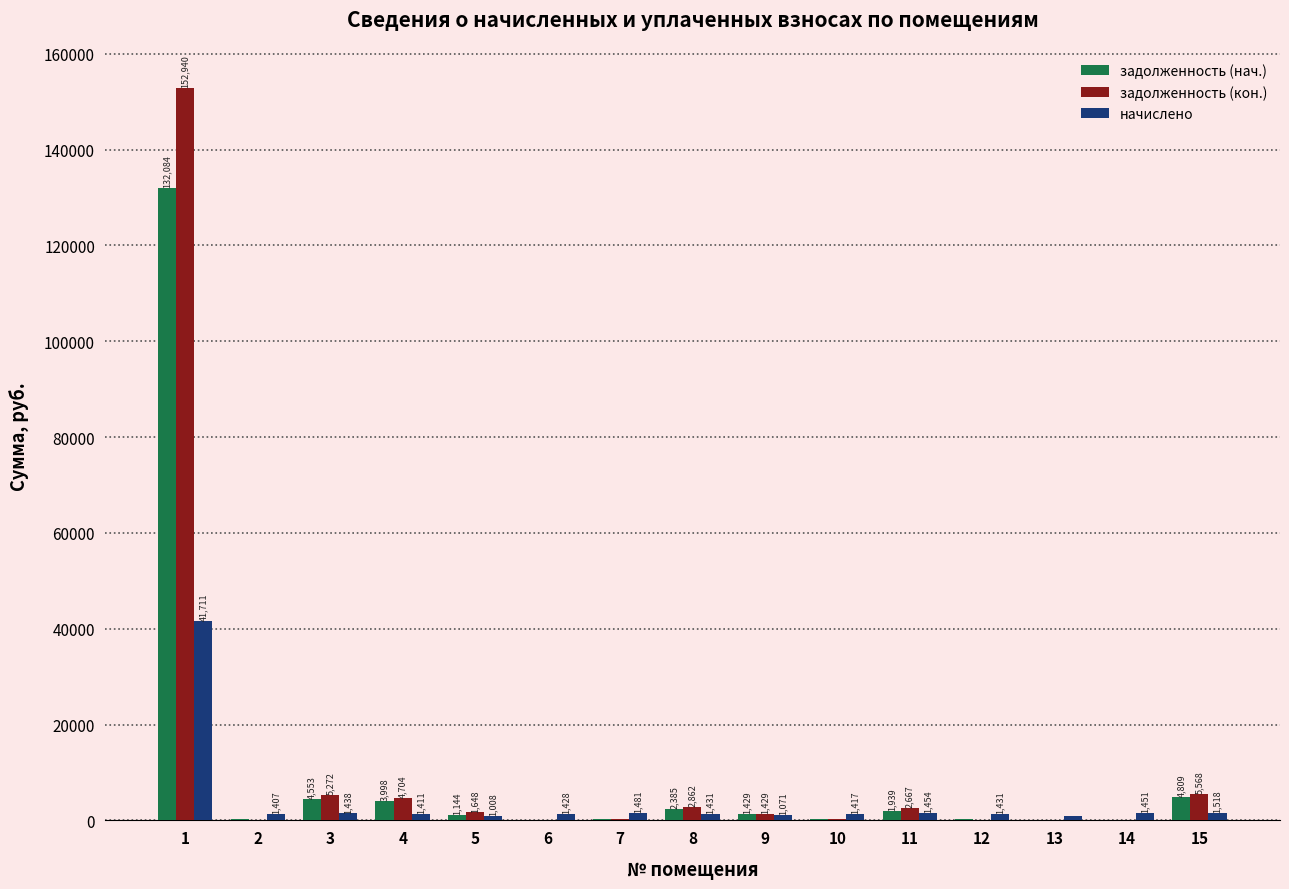

Between 10 and 15, which series saw the biggest shift?

задолженность (кон.)